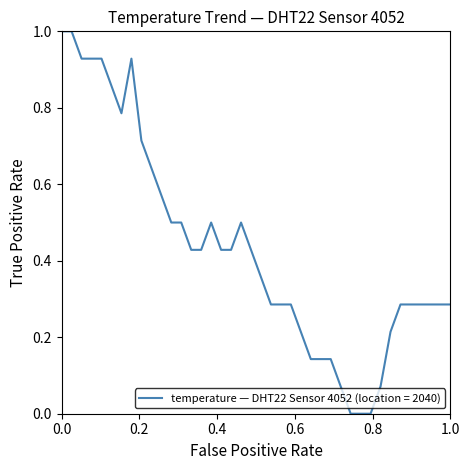

What is the difference between the maximum and minimum values?

1.0